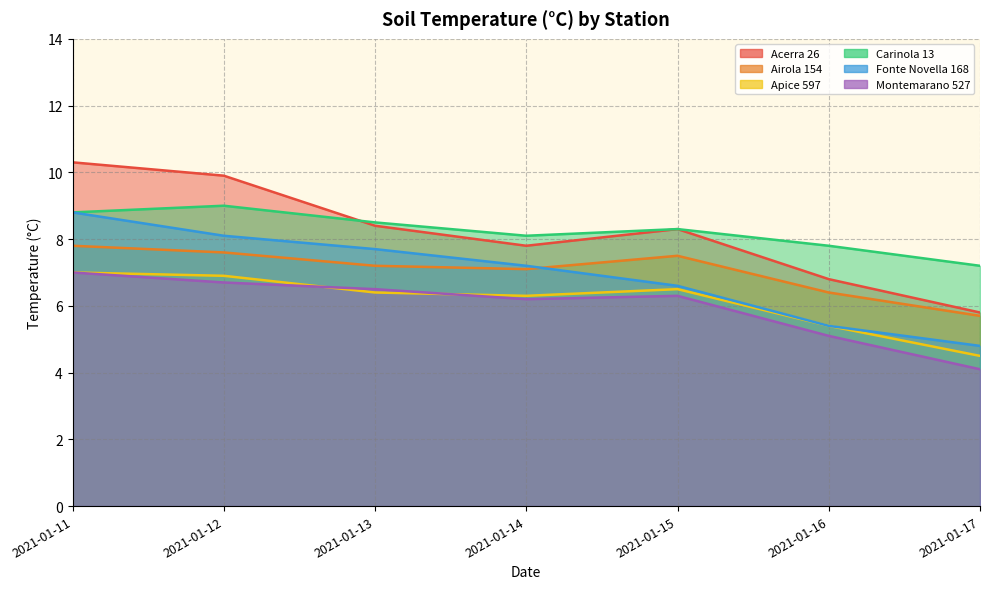

How many series are shown in this chart?

6